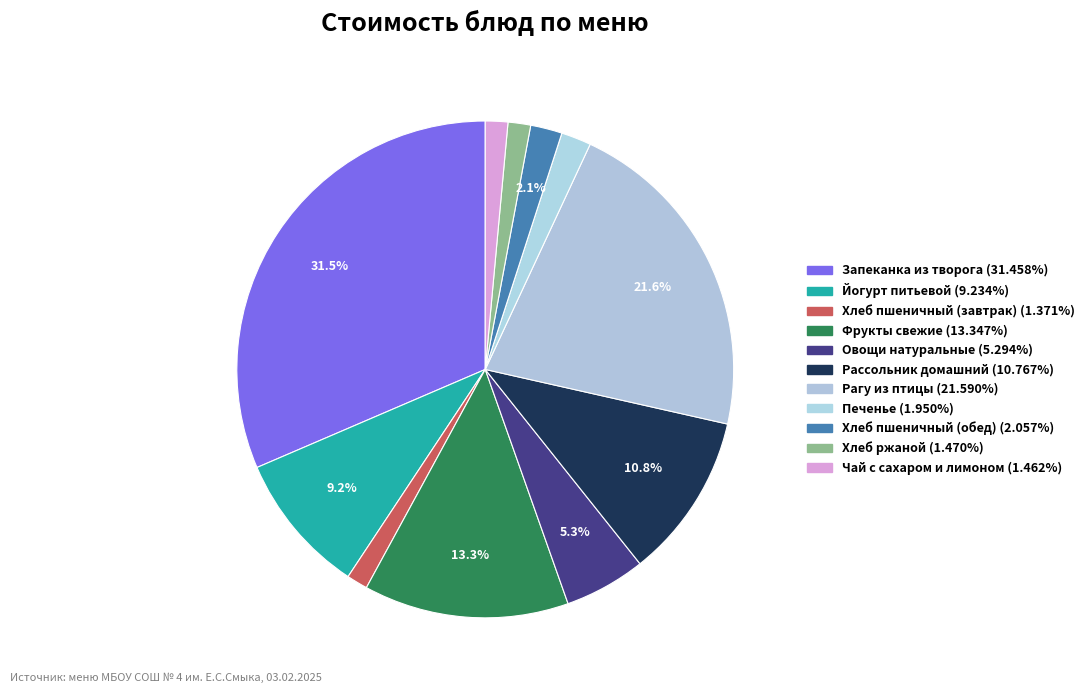

How many segments does this pie chart have?

11